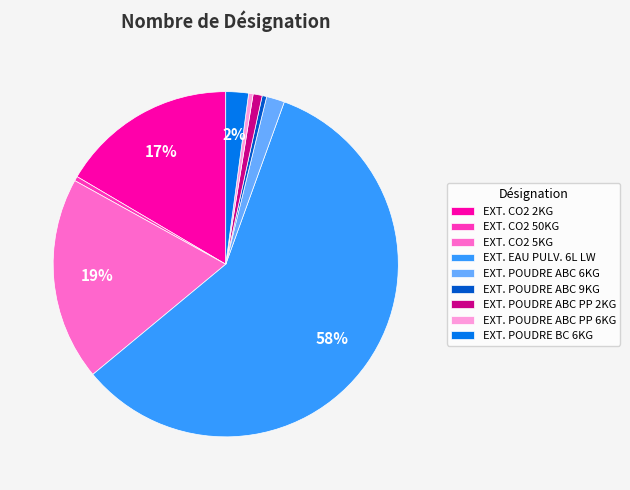

To the nearest percent, what is the average slice percentage?

11%